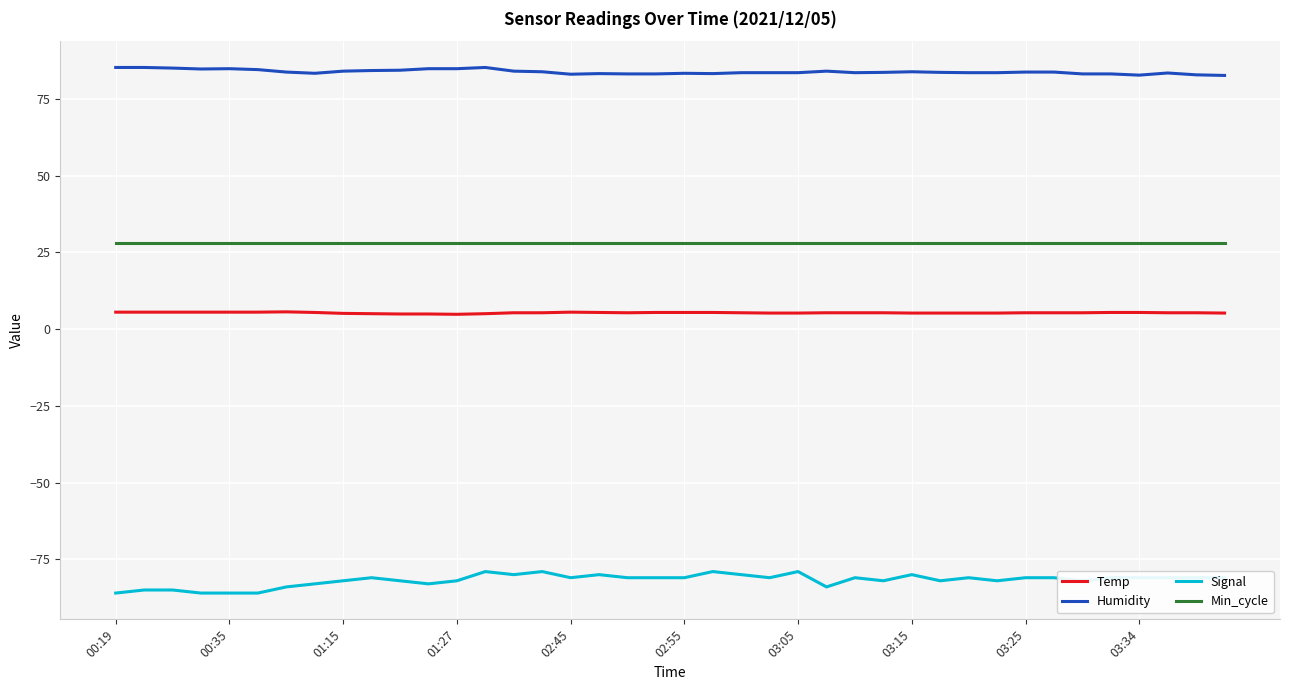

Which series has the widest spread of values?

Signal